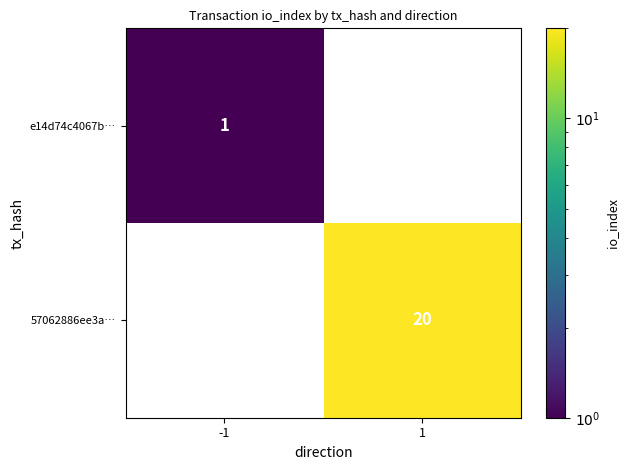

The e14d74c4067b… series shows 1 at -1. True or false?

True